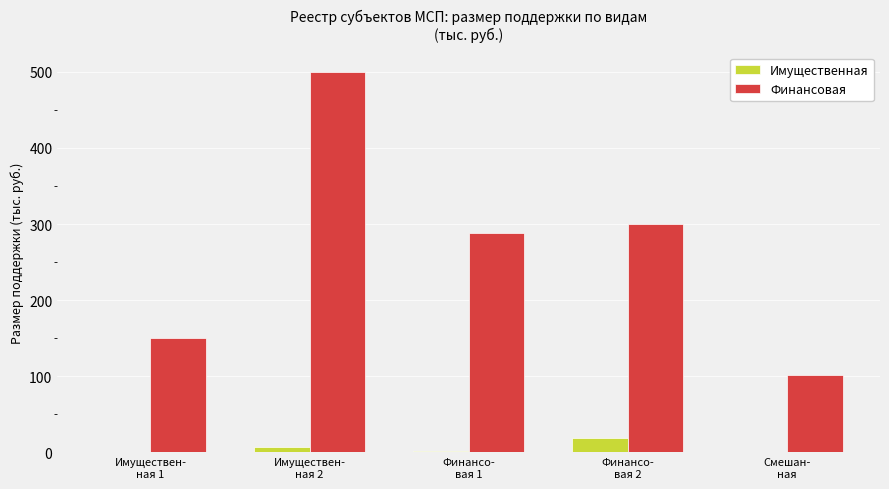

Between Финансо-
вая 2 and Смешан-
ная, which series saw the biggest shift?

Финансовая